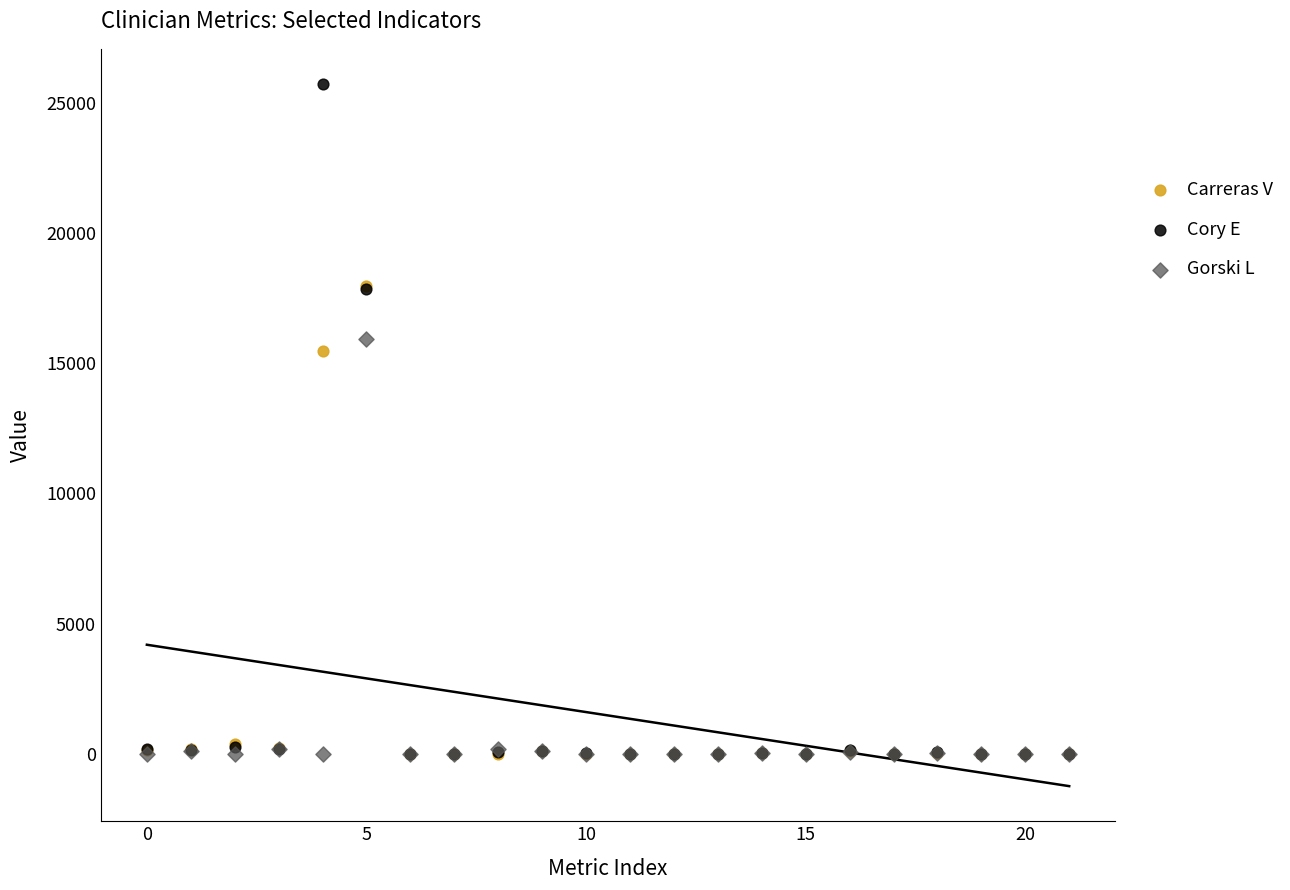

In the Carreras V series, what Y value is closest to 8986?

15460.3